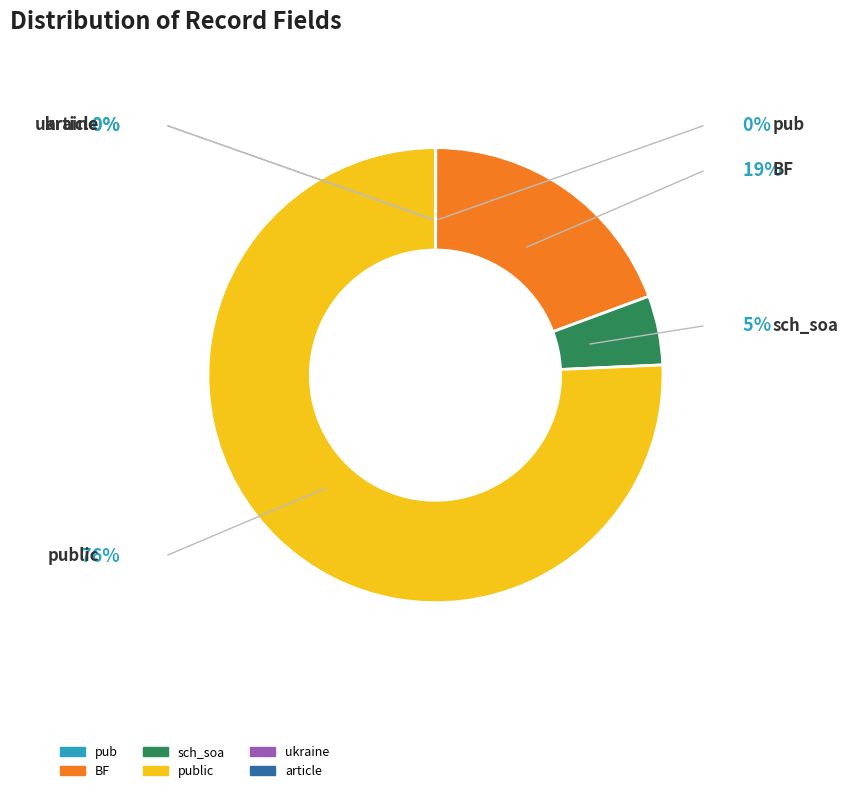

Which slice is the smallest?

ukraine